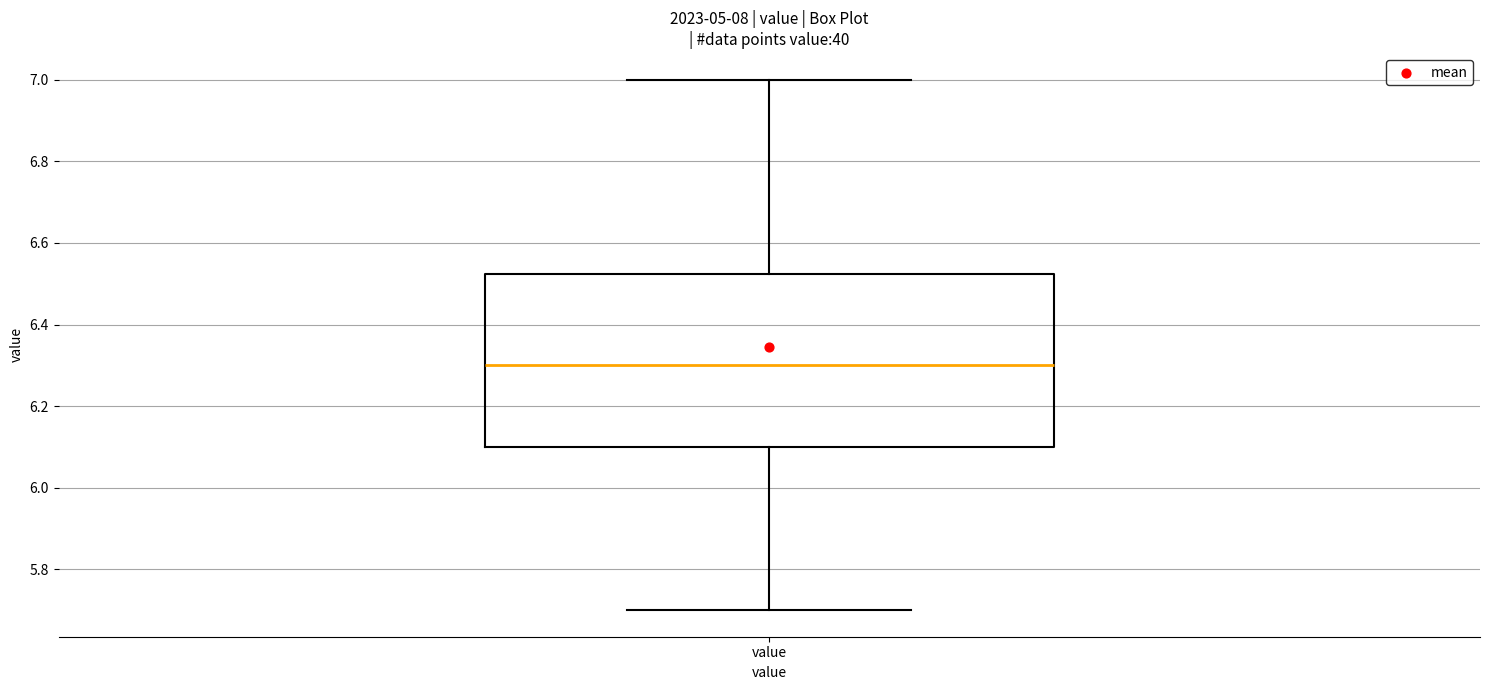

Read this box plot against the y-axis: the position of the median line, the range covered by the box, and the ends of both whiskers. The values are not printed on the chart, so give them approximately, as read against the axis.

median 6.30, box 6.10 to 6.52, whiskers 5.70 to 7.00